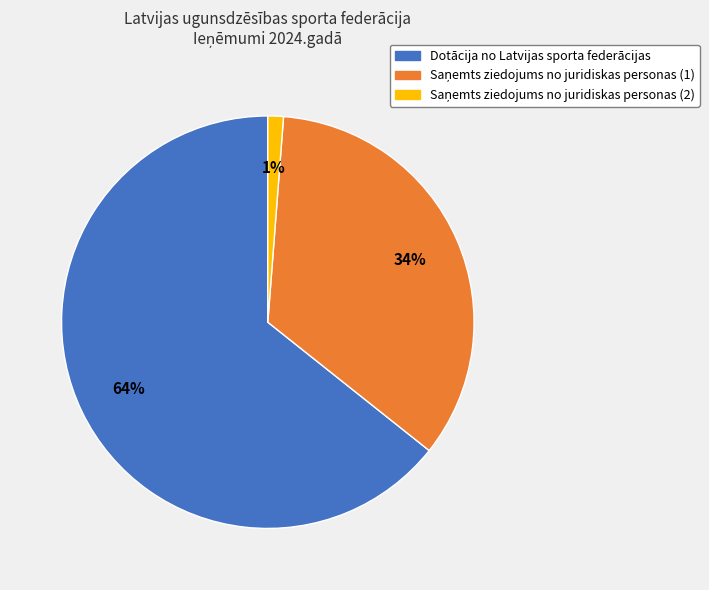

How many slices are in this pie chart?

3